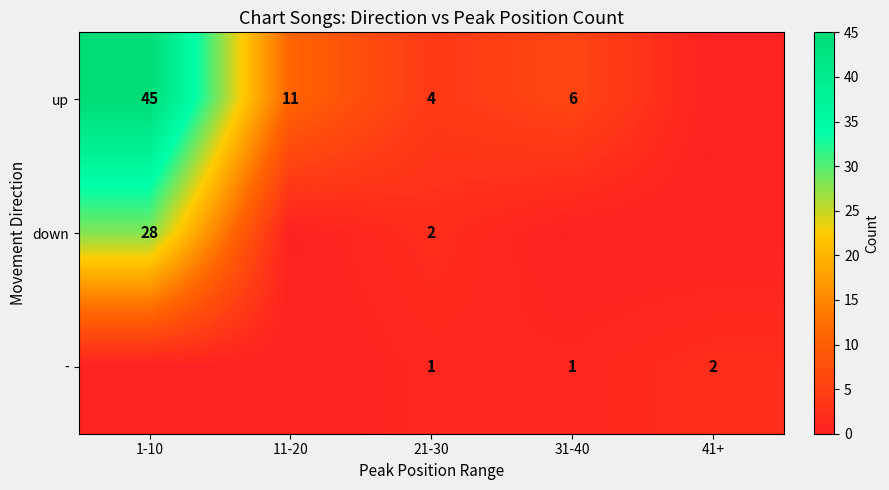

The up series shows 16 at 11-20. True or false?

False